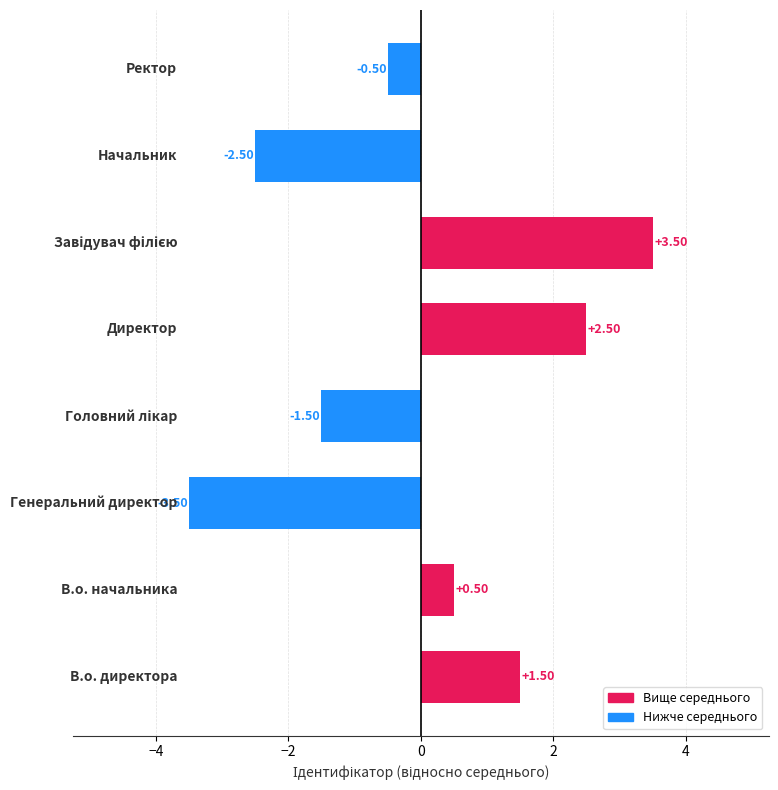

What is the difference between the maximum and minimum values?

7.0